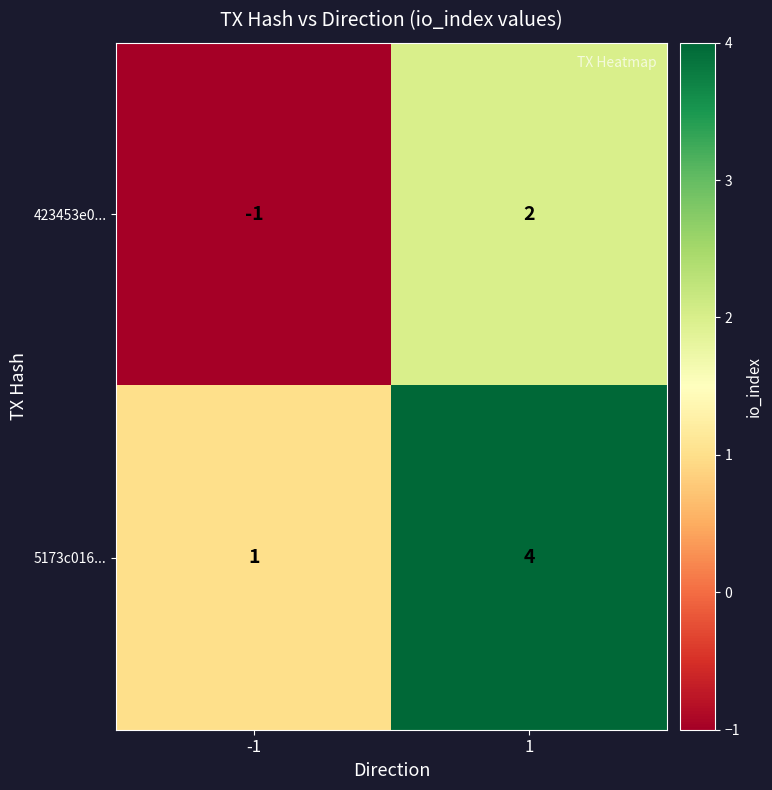

What is the difference between the maximum and minimum values in the 5173c016... series?

3